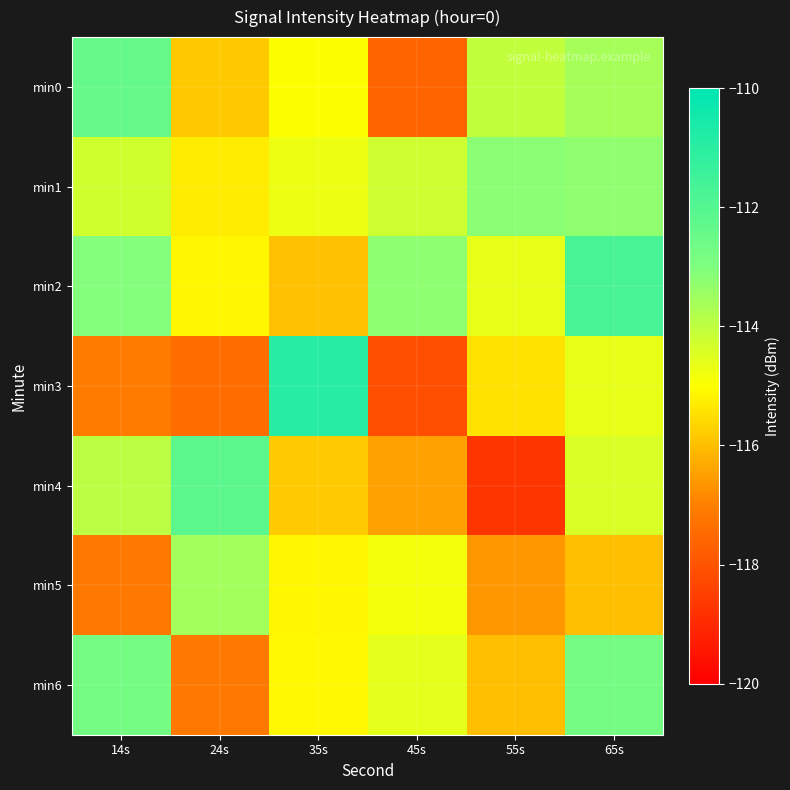

List the series in order of their peak value, lowest first.

min5, min1, min6, min0, min4, min2, min3